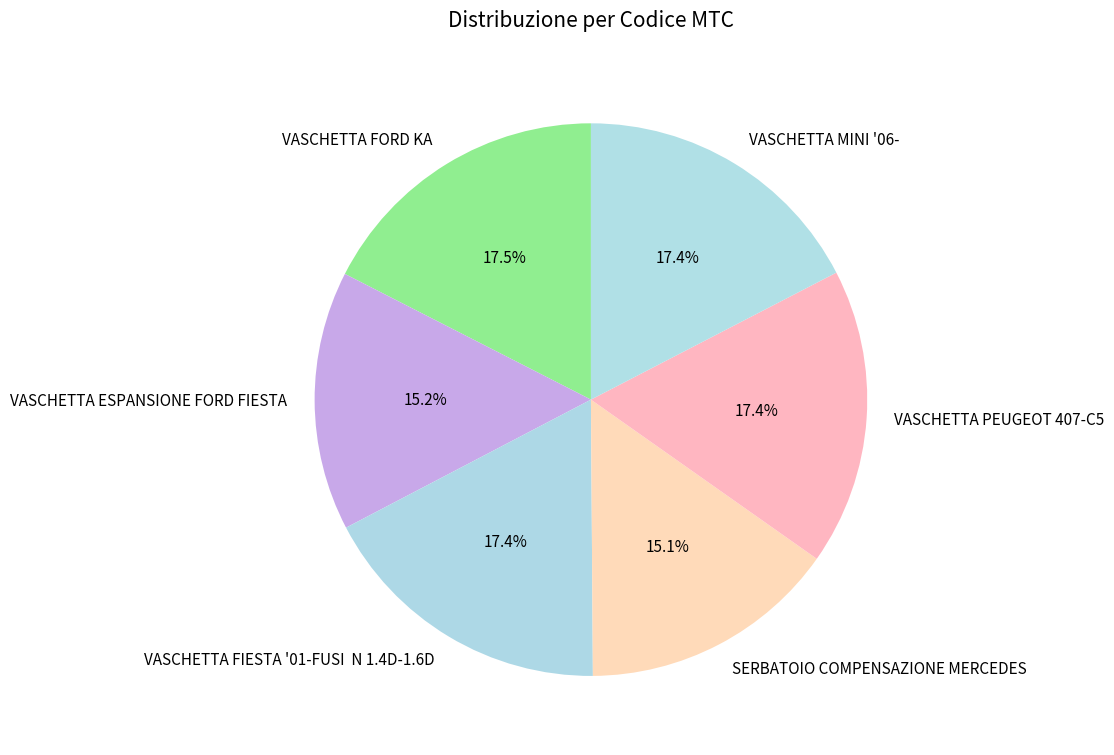

The VASCHETTA ESPANSIONE FORD FIESTA slice represents 24% of the pie. True or false?

False